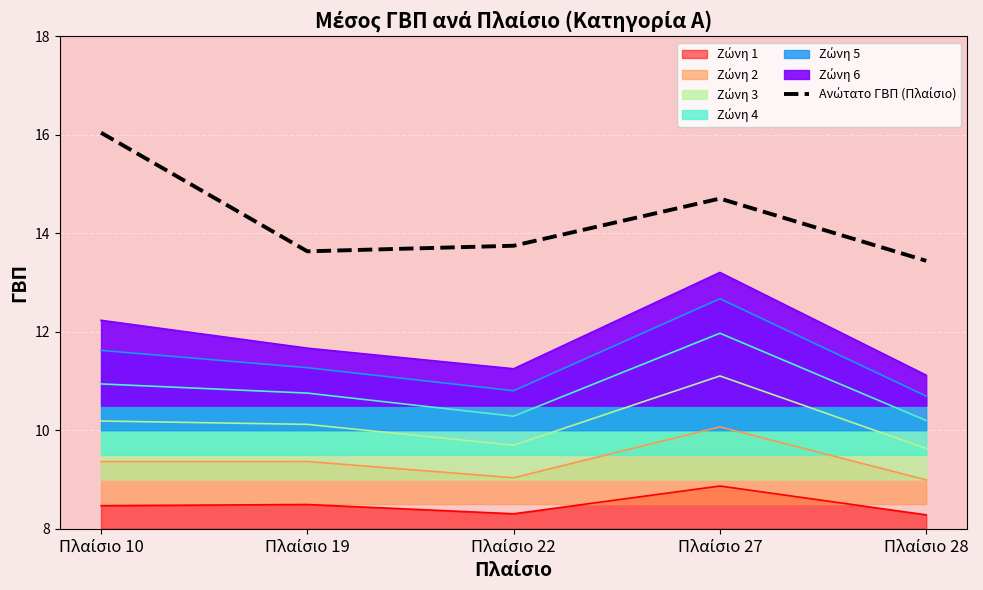

Count the number of categories in the chart.

5